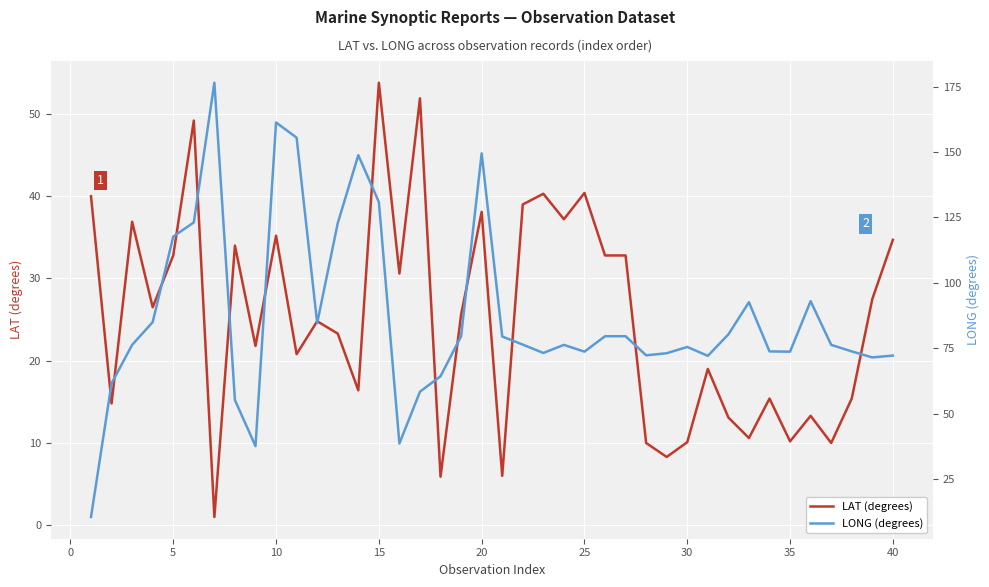

Is it true that LAT (degrees) equals 35.2 at 10?

True